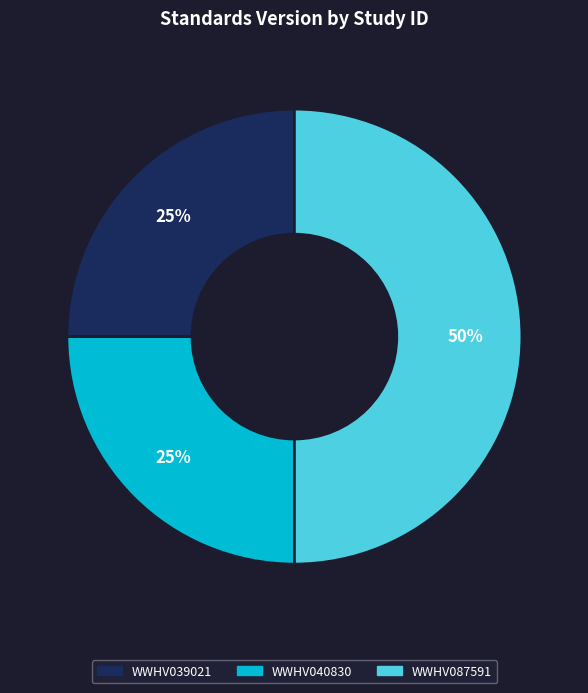

Combined, do WWHV039021 and WWHV087591 account for over 50%?

Yes